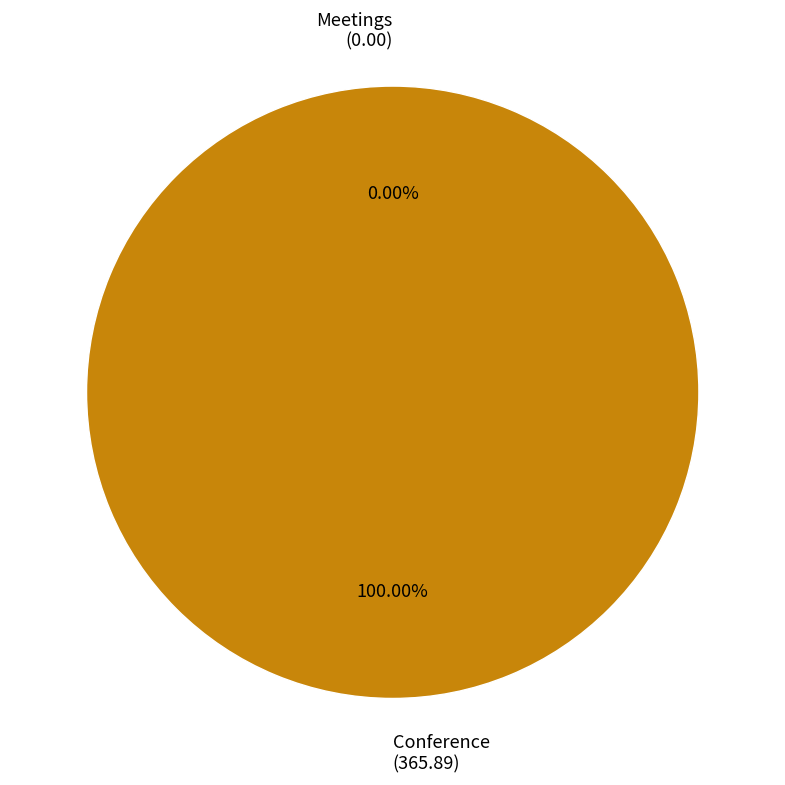

The Conference slice represents 100% of the pie. True or false?

True